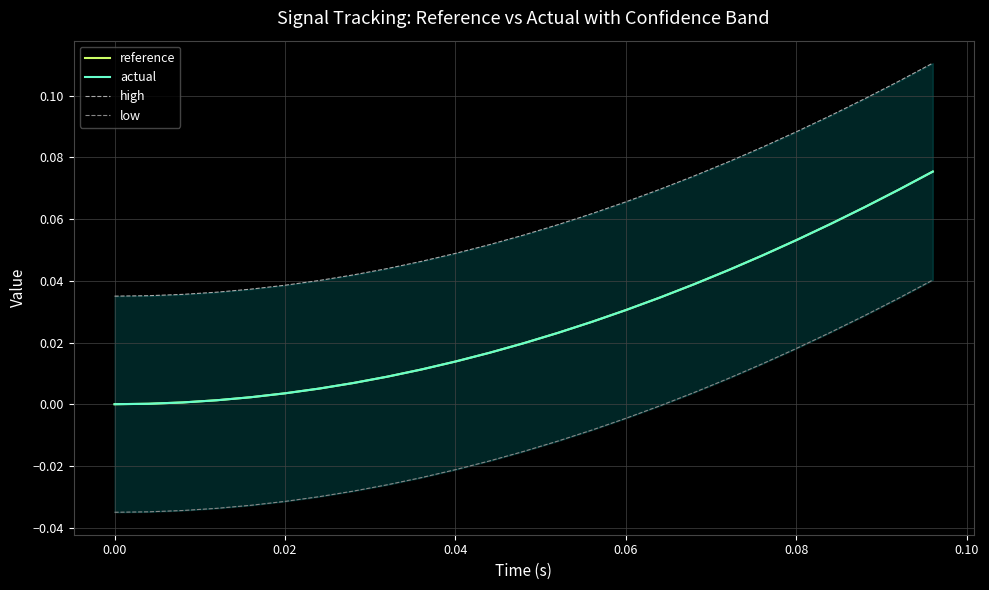

Is the value of reference at 14 greater than the value of high at 23?

No